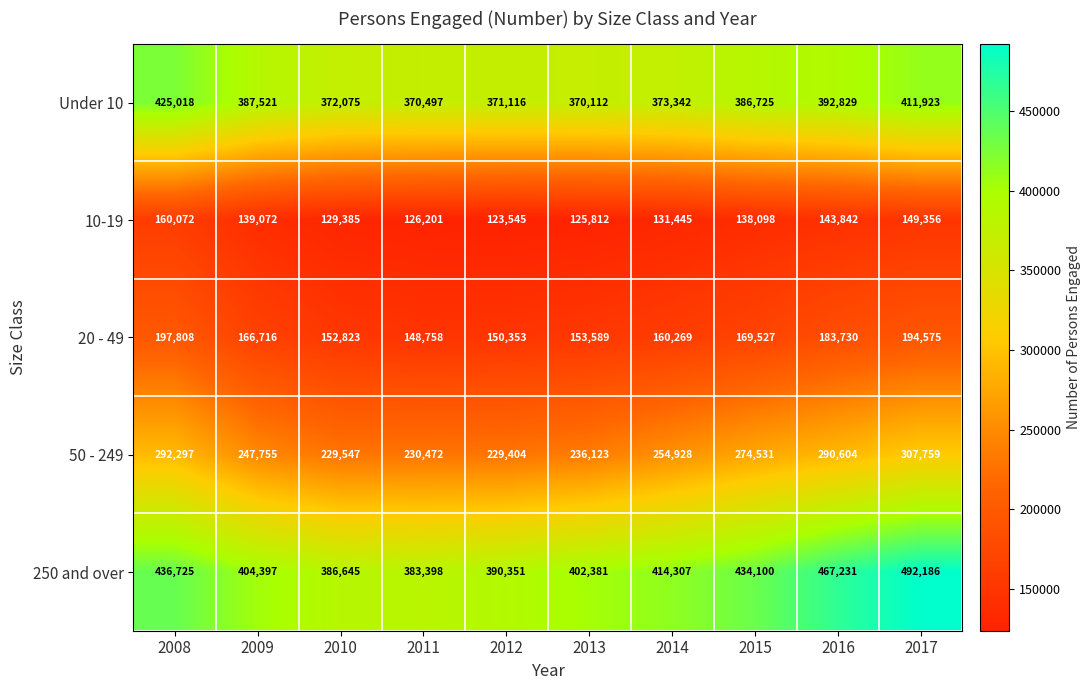

Is it true that Under 10 equals 606893 at 2013?

False